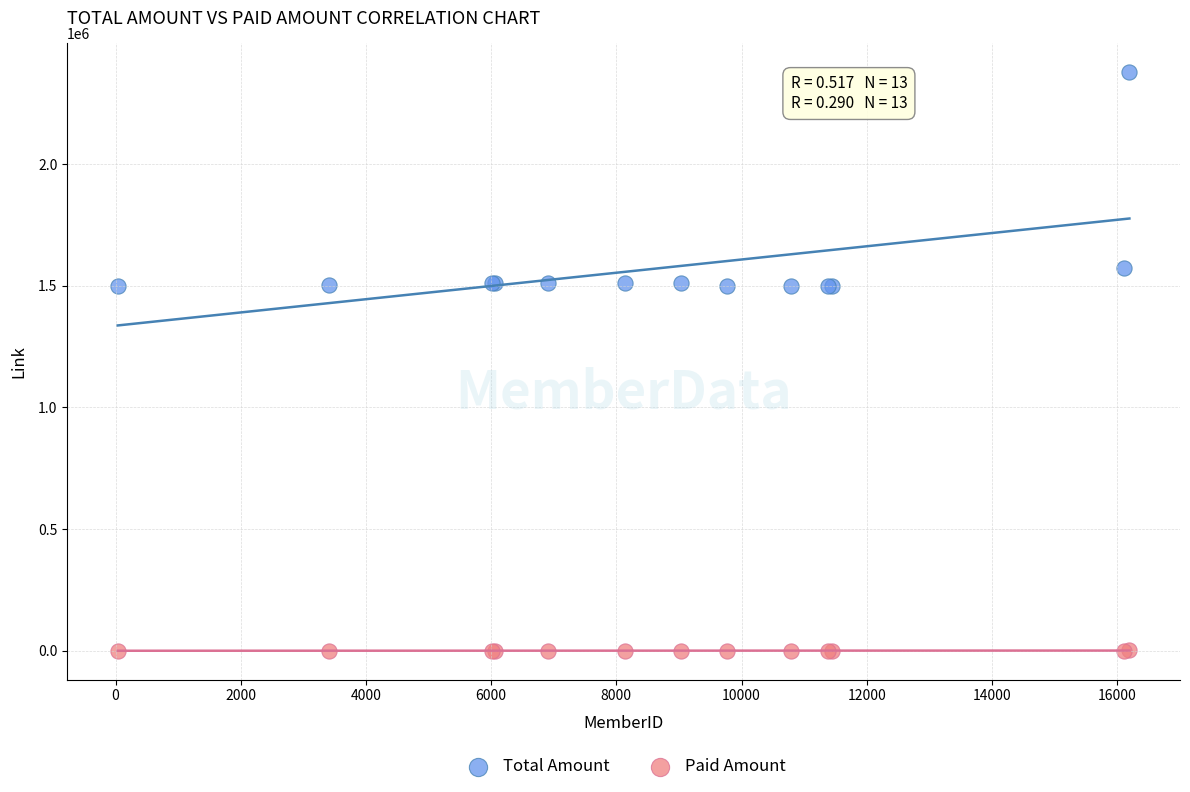

What is the X range (max minus min) for the scatter plot?

16159